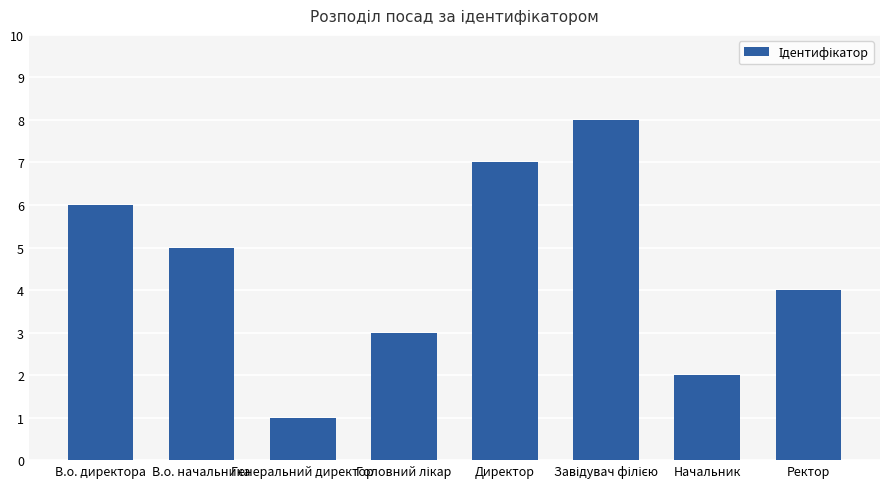

How many bars are there in total?

8